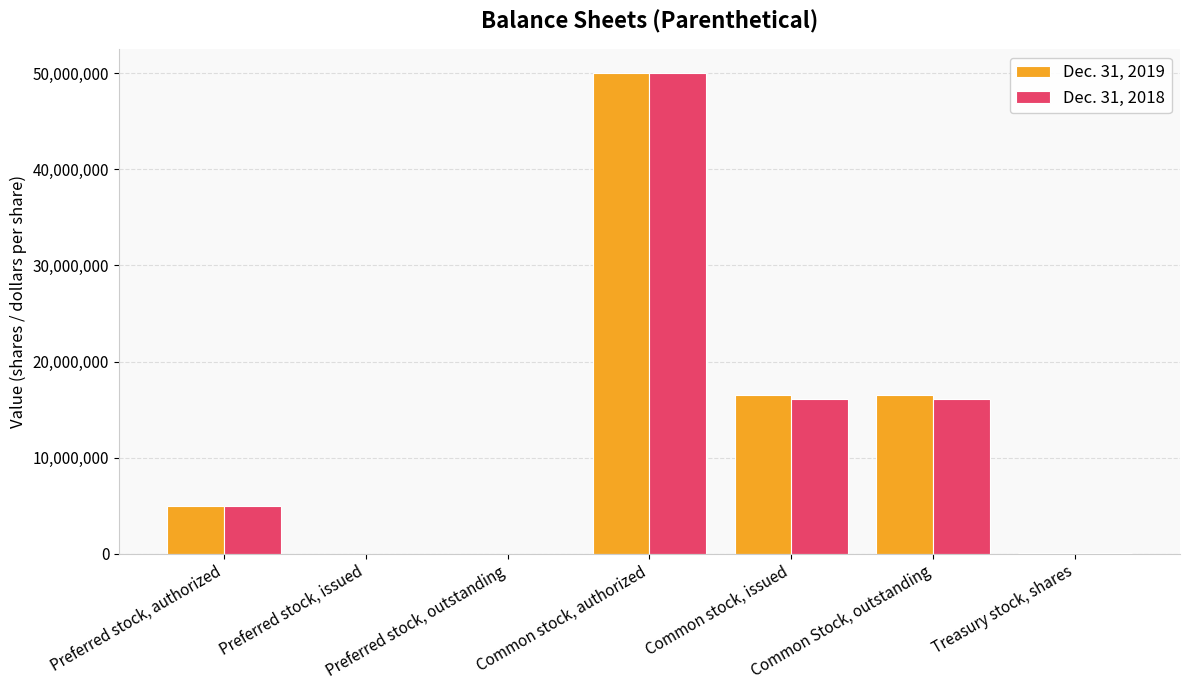

At which category is the sum across all series the highest?

Common stock, authorized